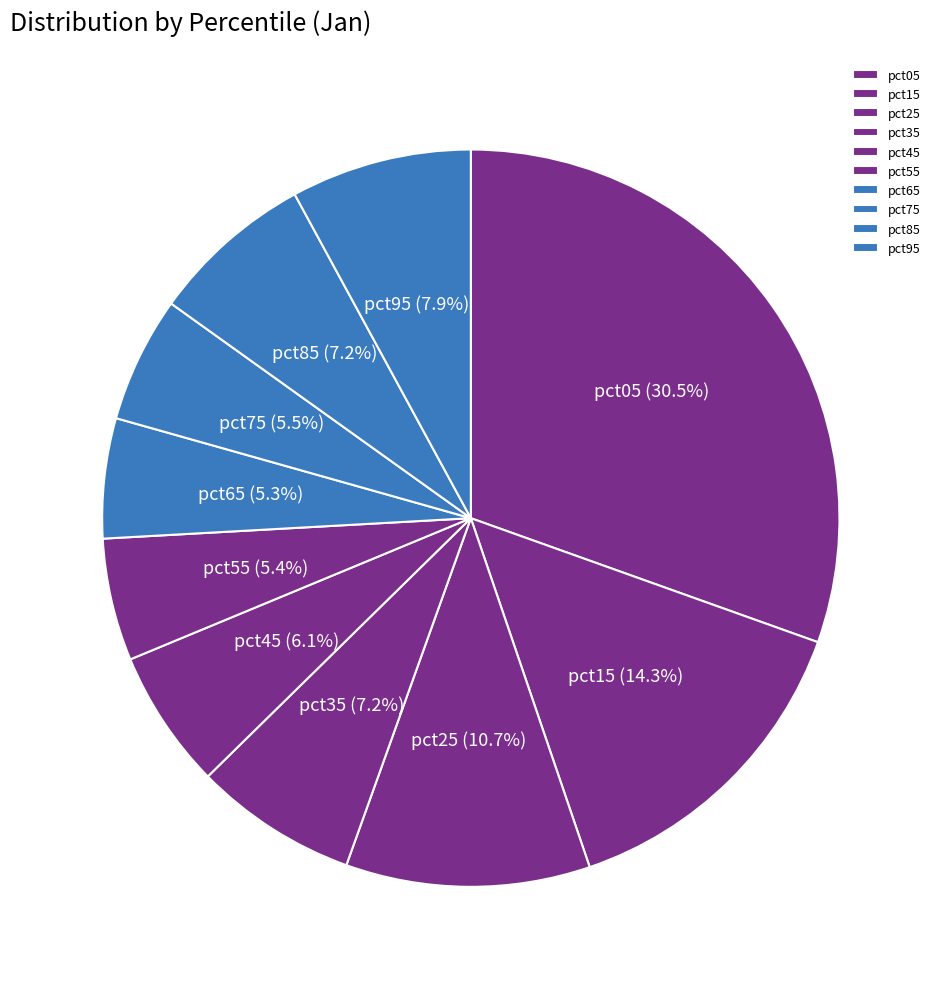

Between pct15 and pct65, which is larger?

pct15